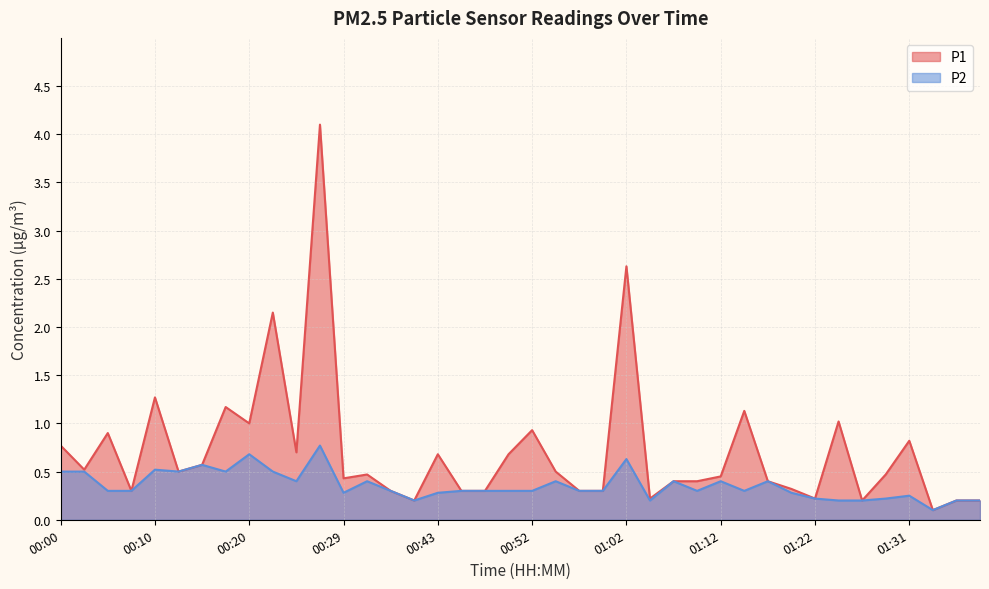

What is the total value across all series at 01:26?

0.4